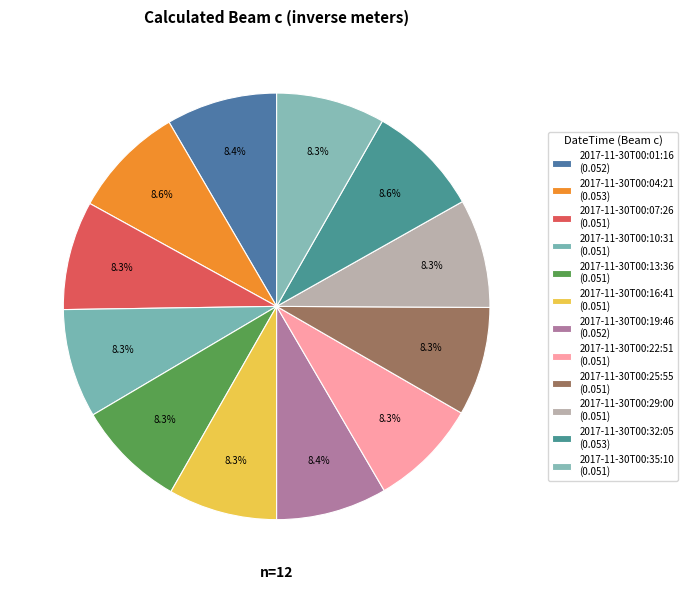

How many segments does this pie chart have?

12